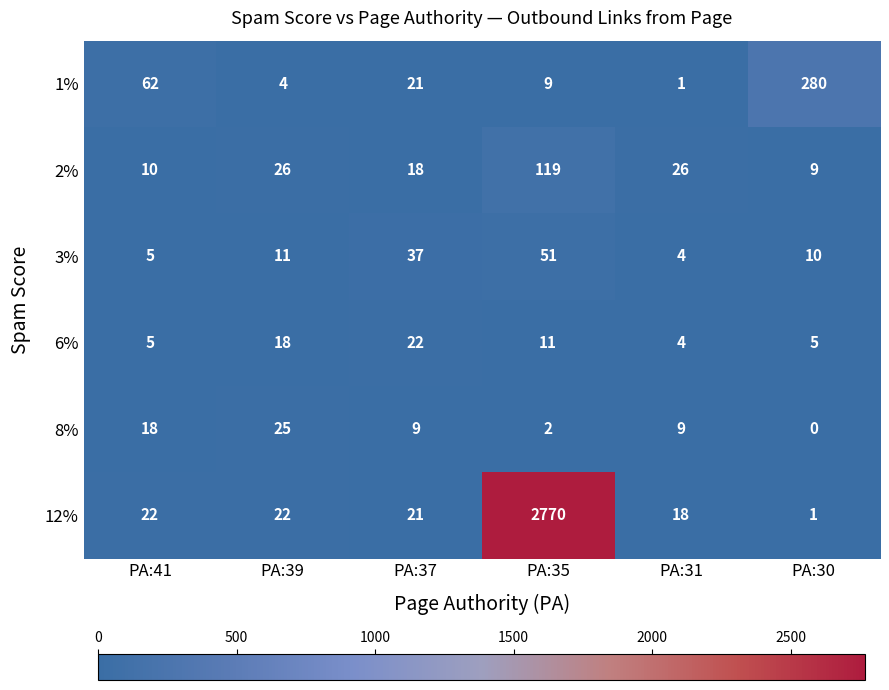

Which category has the highest value across all series?

PA:35